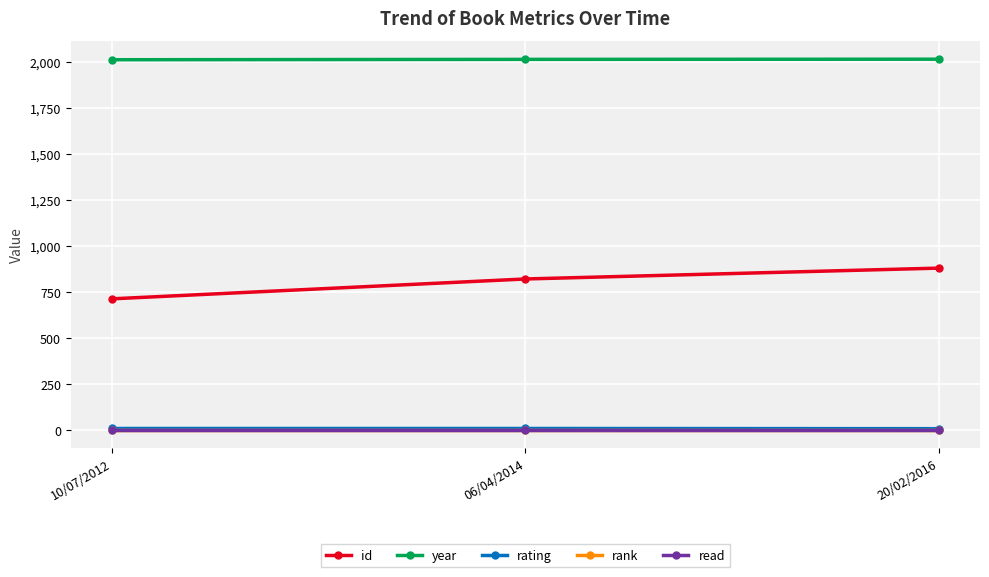

Does the chart display data point markers on the line(s)?

Yes